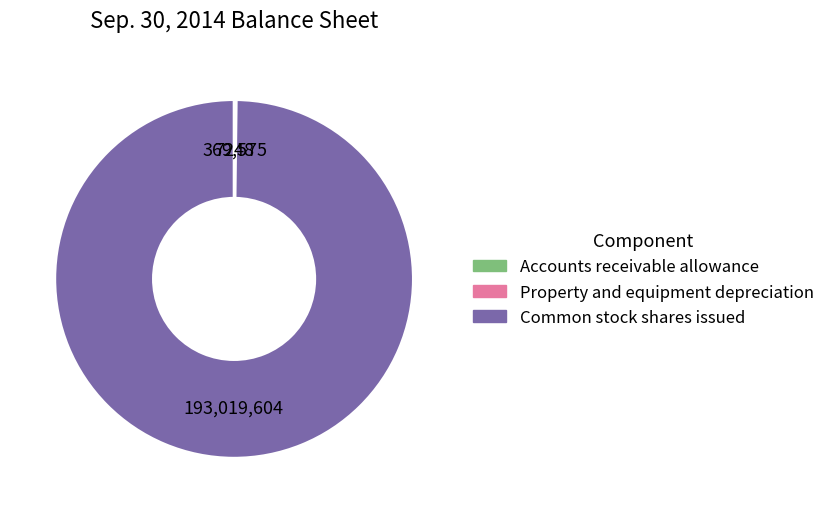

What is the majority slice?

Common stock shares issued